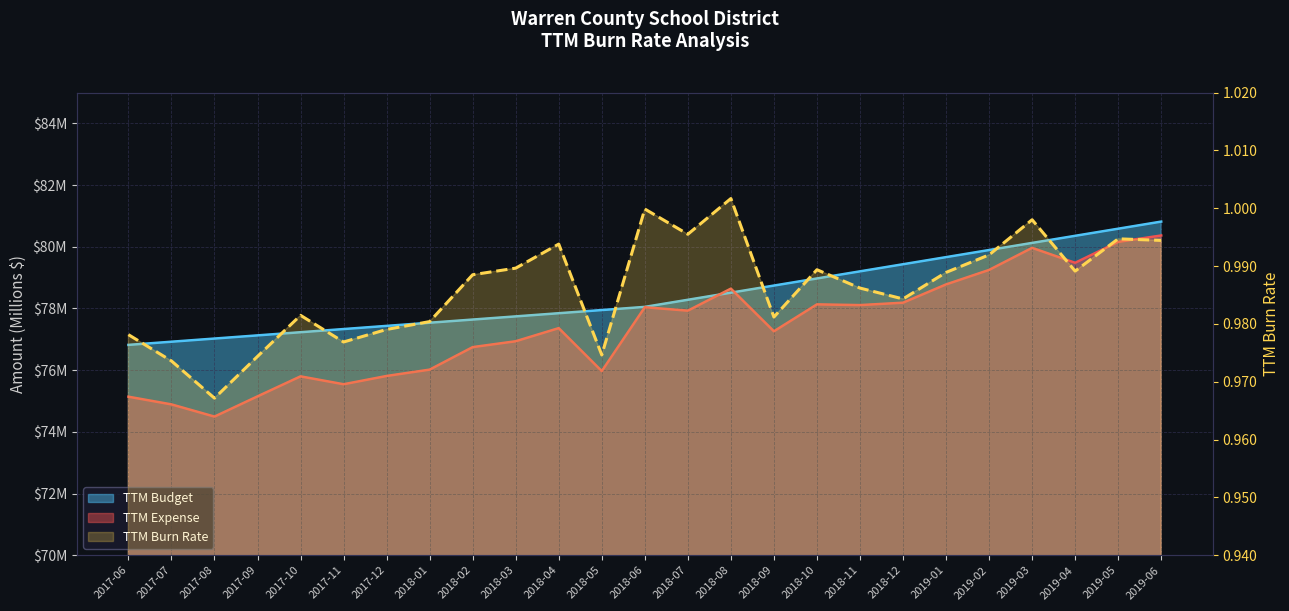

Which has a higher value, 2017-09 or 2019-06?

2019-06